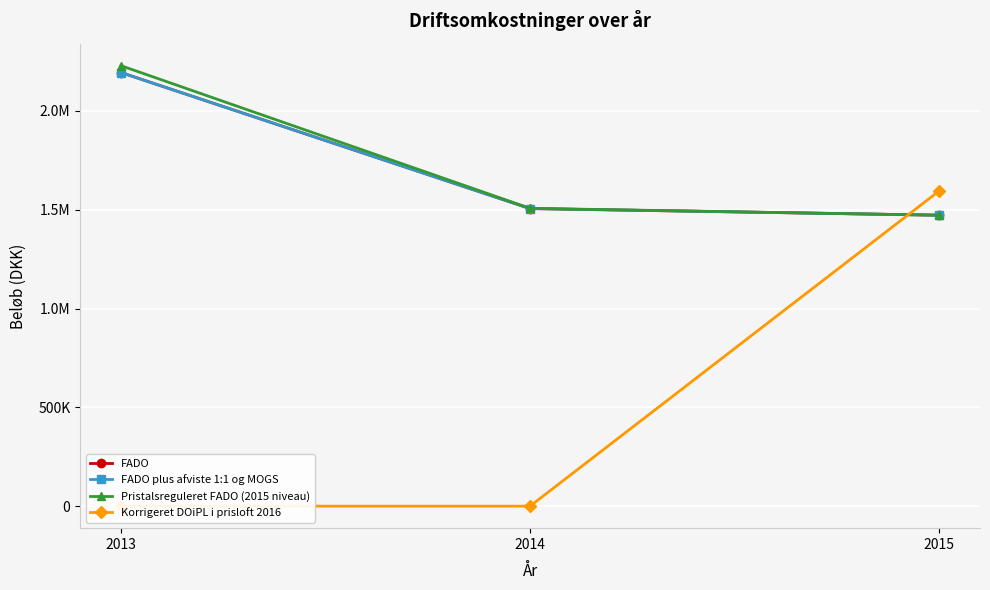

Reading right to left, extract all data points from this chart.

FADO: 2015=1472557.0	2014=1506101.0	2013=2194609.0
FADO plus afviste 1:1 og MOGS: 2015=1472557.0	2014=1506101.0	2013=2194609.0
Pristalsreguleret FADO (2015 niveau): 2015=1472557.0	2014=1507305.9	2013=2229310.2
Korrigeret DOiPL i prisloft 2016: 2015=1595146.5	2014=0.0	2013=0.0